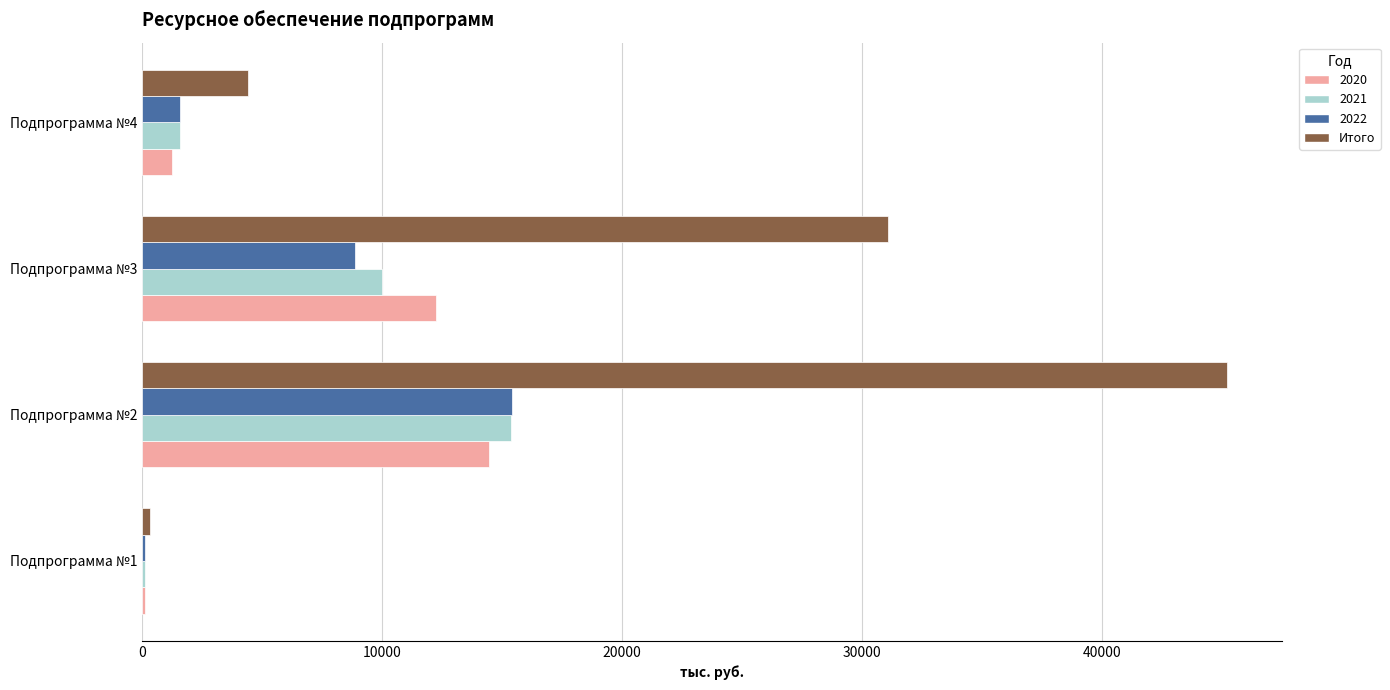

Between Подпрограмма №1 and Подпрограмма №2, which series saw the biggest shift?

Итого